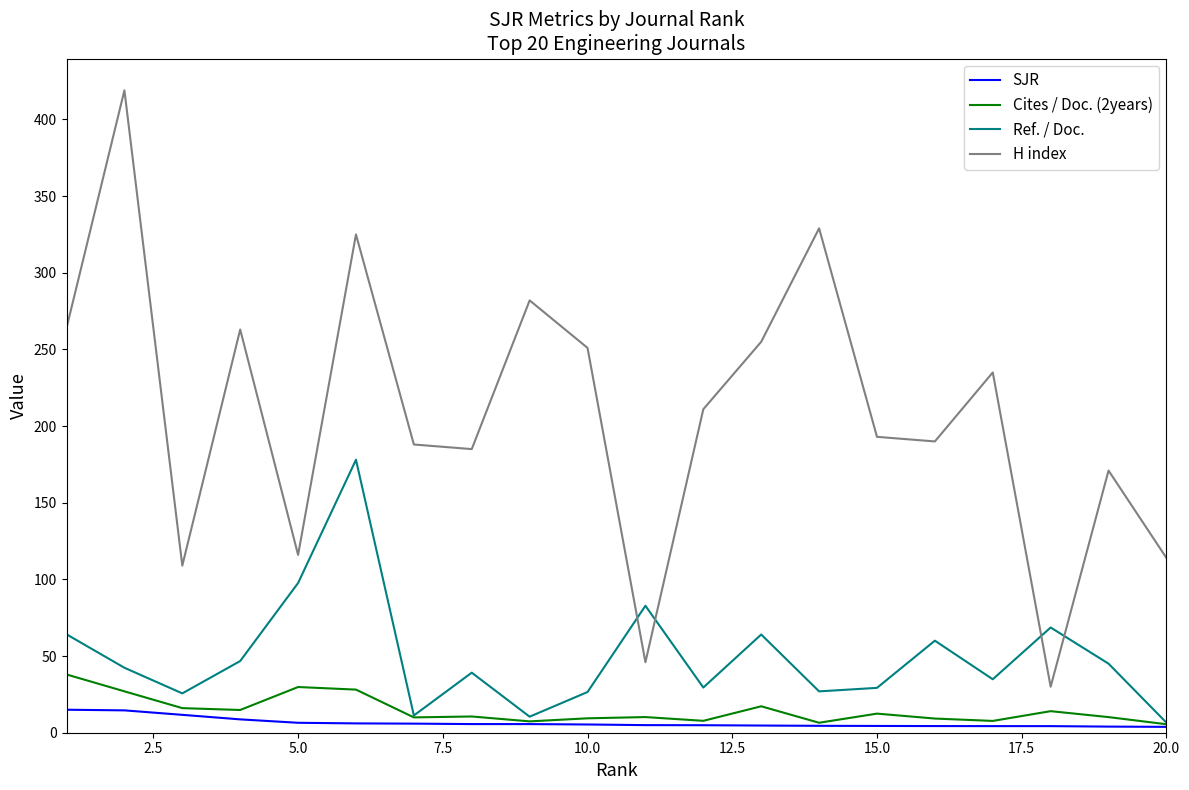

List the series in order of their peak value, lowest first.

SJR, Cites / Doc. (2years), Ref. / Doc., H index